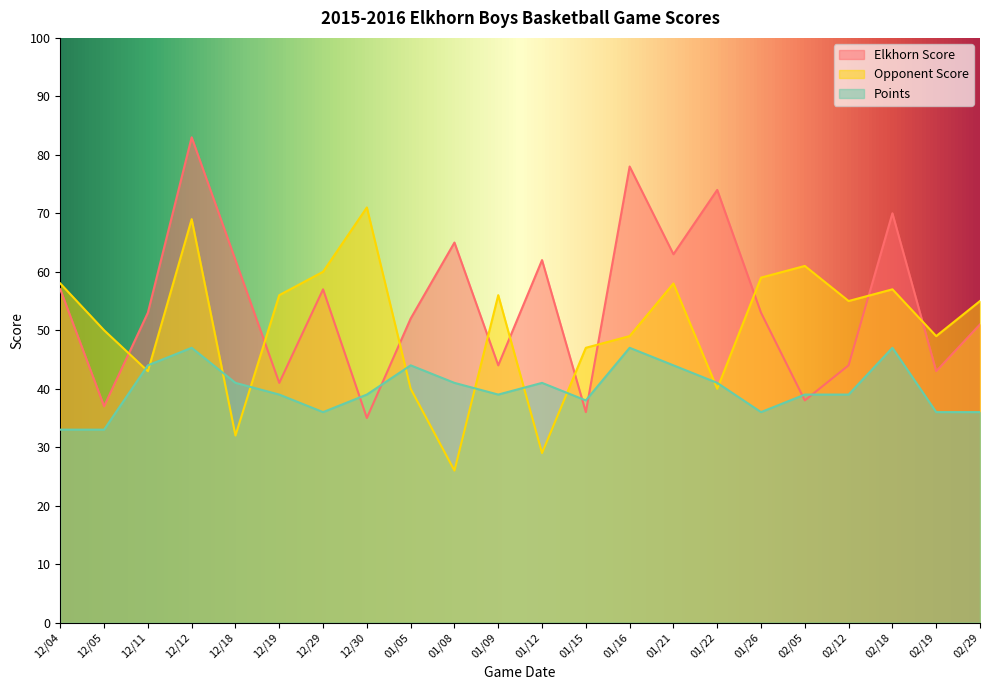

Reading right to left, what are all the values shown in this chart?

Elkhorn Score: 51	43	70	44	38	53	74	63	78	36	62	44	65	52	35	57	41	62	83	53	37	57
Opponent Score: 55	49	57	55	61	59	40	58	49	47	29	56	26	40	71	60	56	32	69	43	50	58
Points: 36	36	47	39	39	36	41	44	47	38	41	39	41	44	39	36	39	41	47	44	33	33